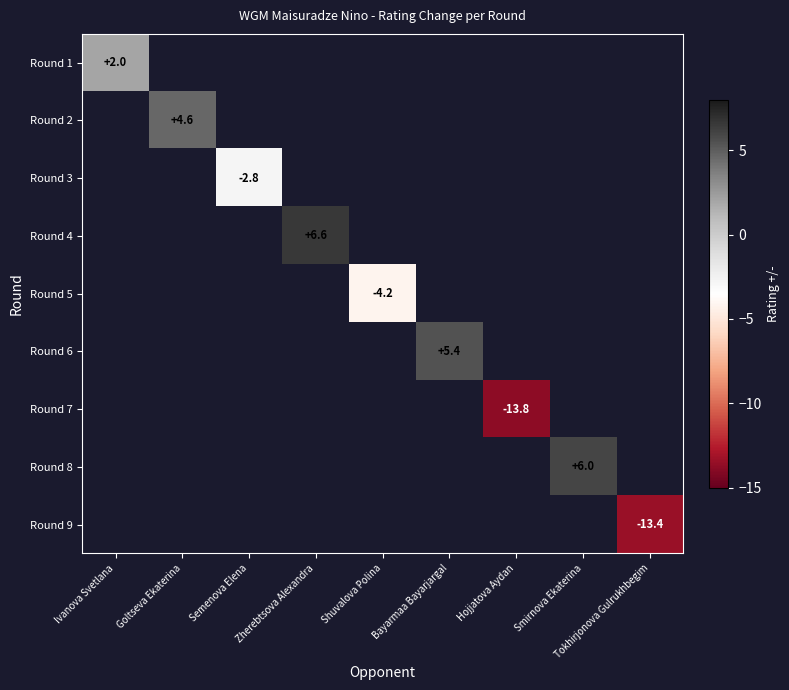

At which category does the chart reach its minimum across all series?

Hojjatova Aydan